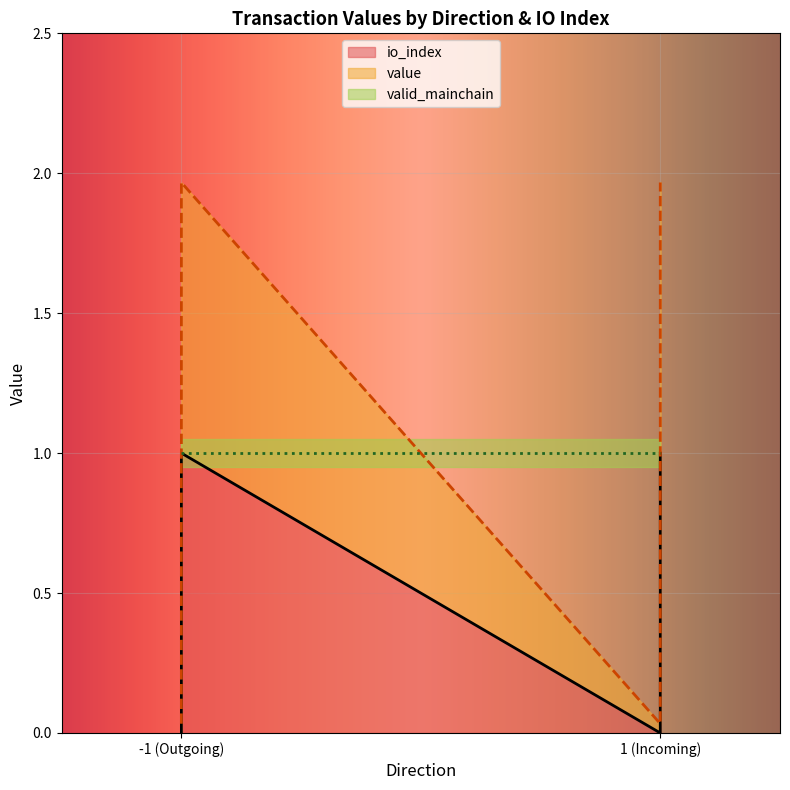

Which series has the largest range (max minus min)?

value